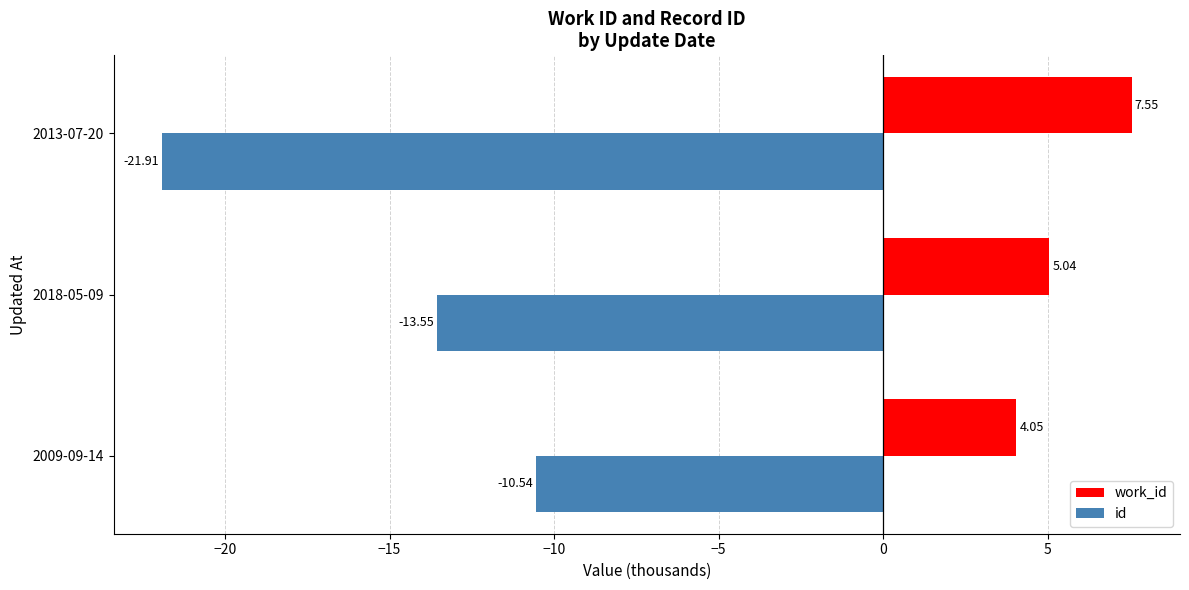

Which series changed the most between 2018-05-09 and 2013-07-20?

id